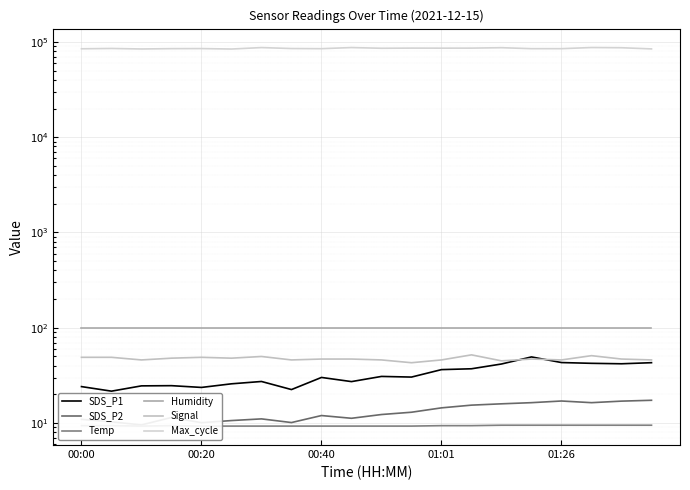

What are all the series names shown in the legend?

SDS_P1, SDS_P2, Temp, Humidity, Signal, Max_cycle